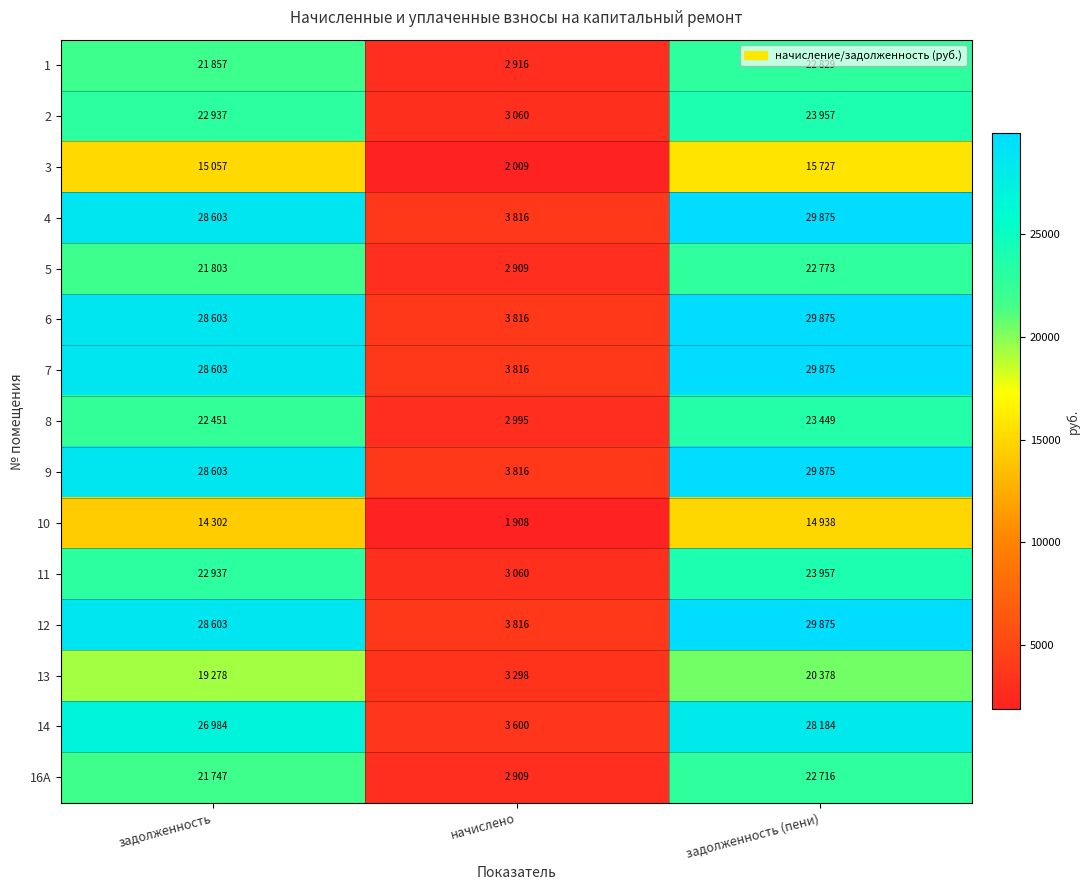

Rank the series by their maximum value, from highest to lowest.

4, 6, 7, 9, 12, 14, 2, 11, 8, 1, 5, 16А, 13, 3, 10